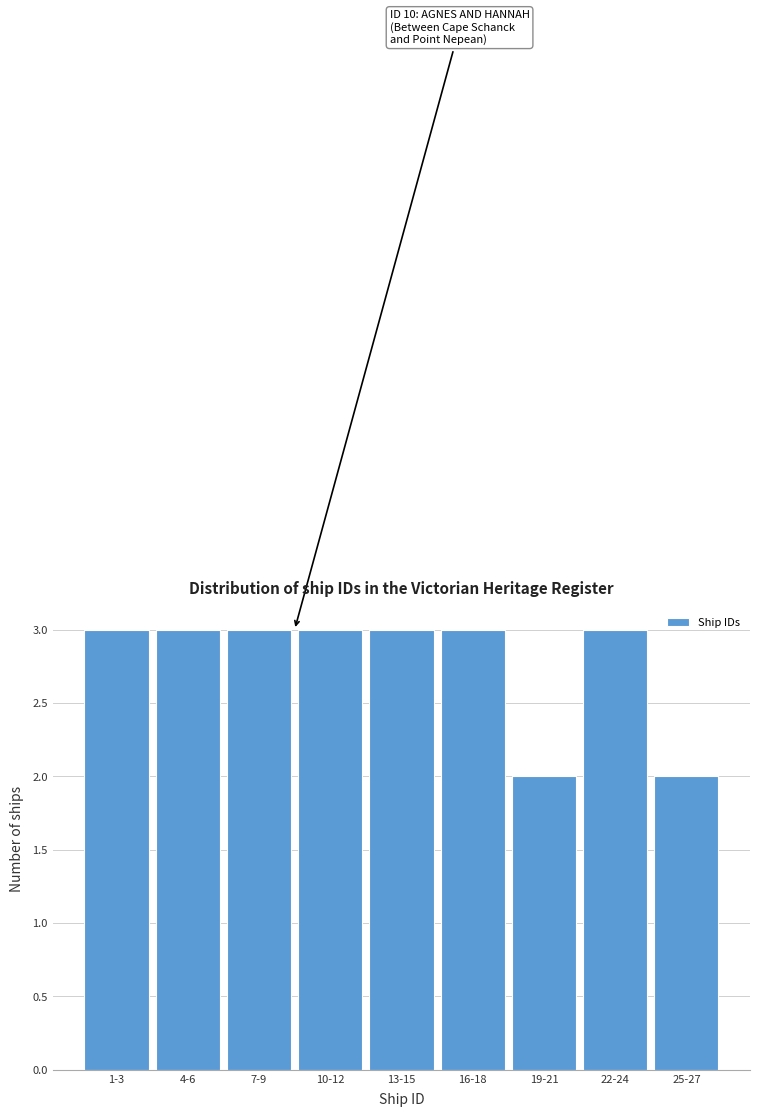

Reading left to right, list all the values displayed in this chart.

1-3=3	4-6=3	7-9=3	10-12=3	13-15=3	16-18=3	19-21=2	22-24=3	25-27=2